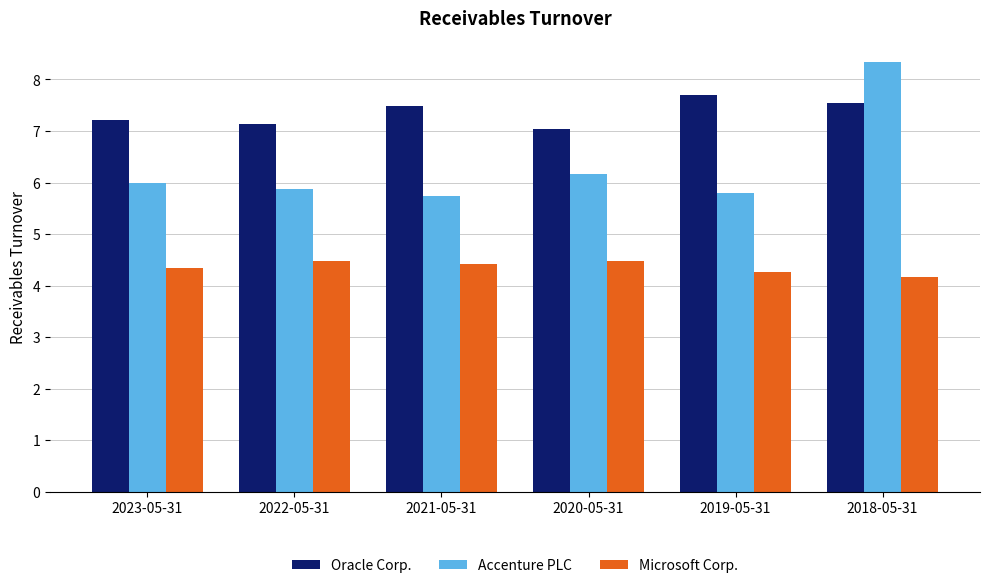

Rank the categories by Oracle Corp. value from highest to lowest.

2019-05-31, 2018-05-31, 2021-05-31, 2023-05-31, 2022-05-31, 2020-05-31